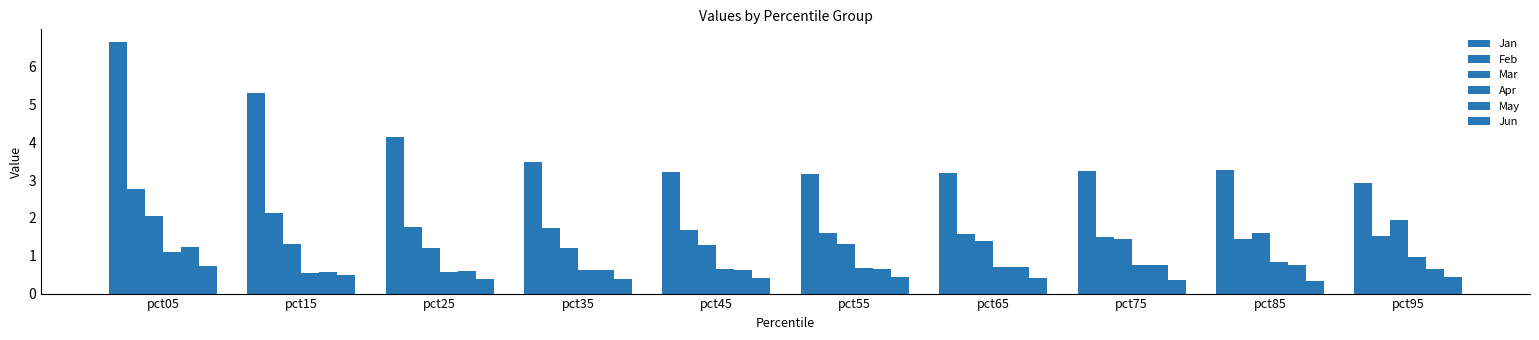

How many data points in Jan are above 3?

9